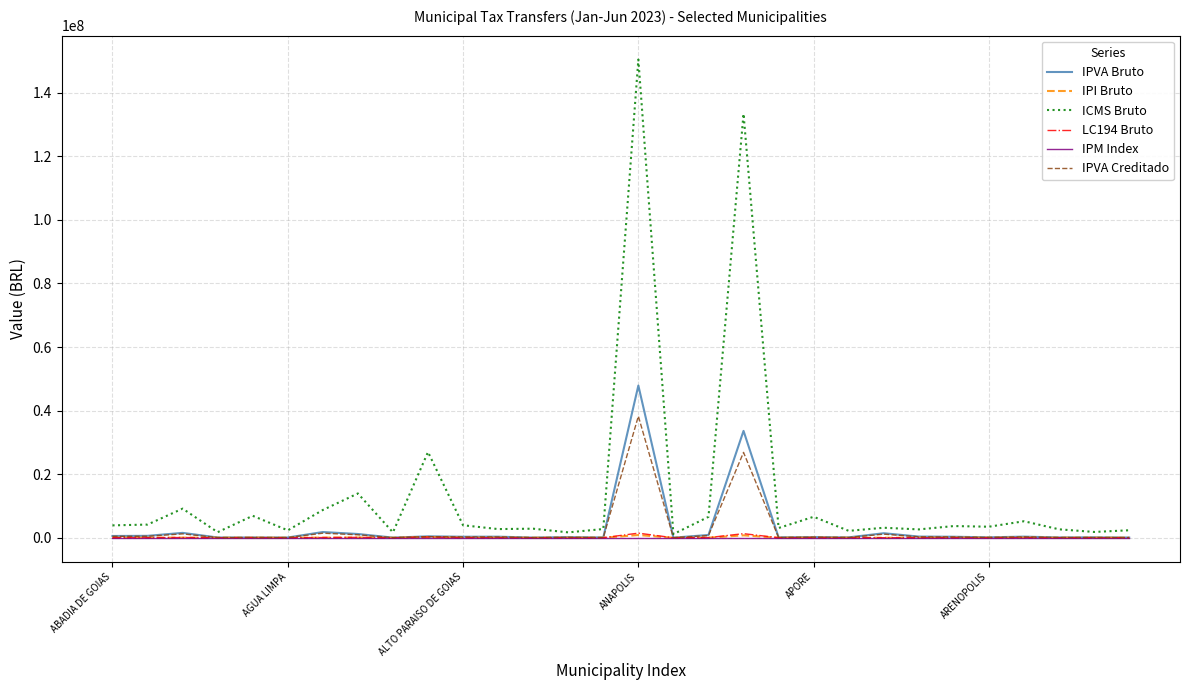

What is the greatest value displayed?

150427338.7